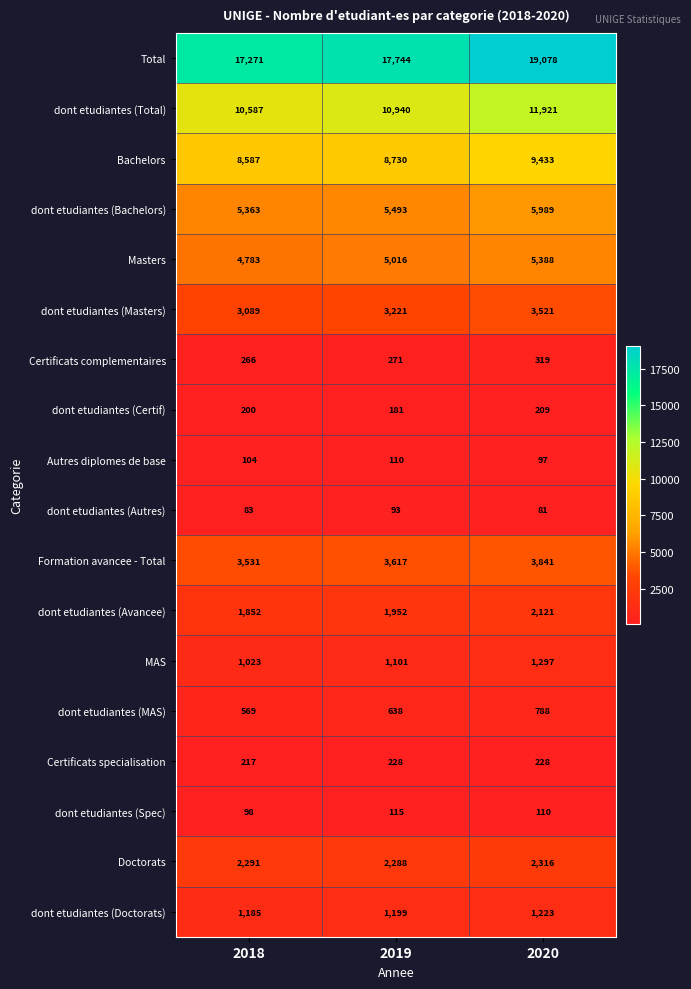

Rank the series at 2019 from highest to lowest value.

Total, dont etudiantes (Total), Bachelors, dont etudiantes (Bachelors), Masters, Formation avancee - Total, dont etudiantes (Masters), Doctorats, dont etudiantes (Avancee), dont etudiantes (Doctorats), MAS, dont etudiantes (MAS), Certificats complementaires, Certificats specialisation, dont etudiantes (Certif), dont etudiantes (Spec), Autres diplomes de base, dont etudiantes (Autres)